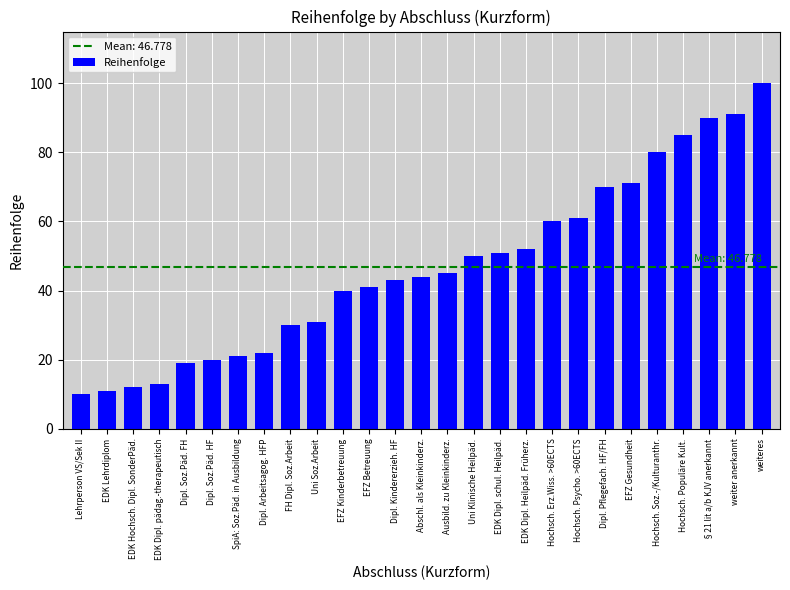

Is it true that the value at Hochsch. Psycho. >60ECTS is 87?

False